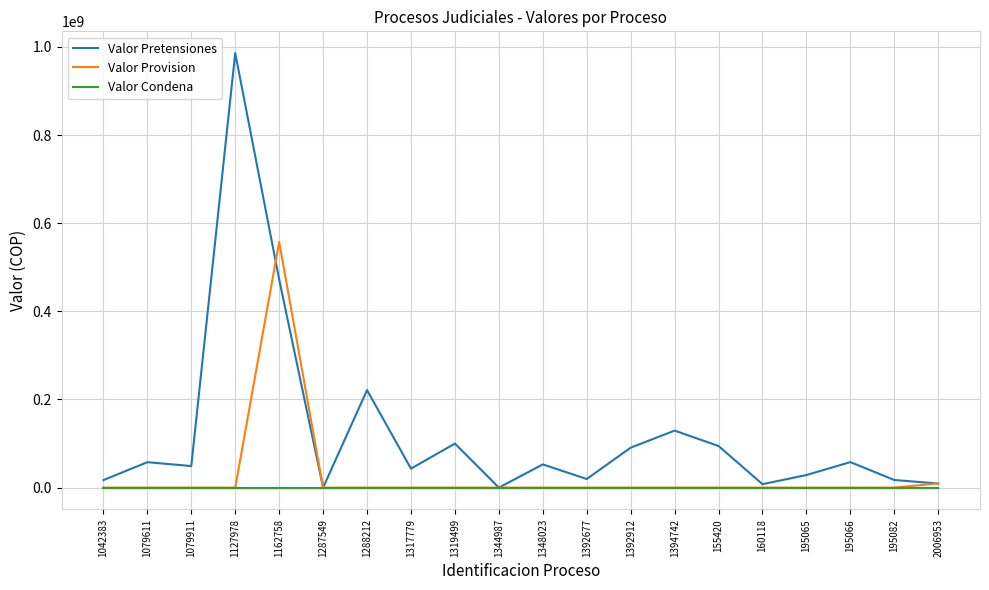

The value of Valor Pretensiones at 1319499 is 166185513. True or false?

False